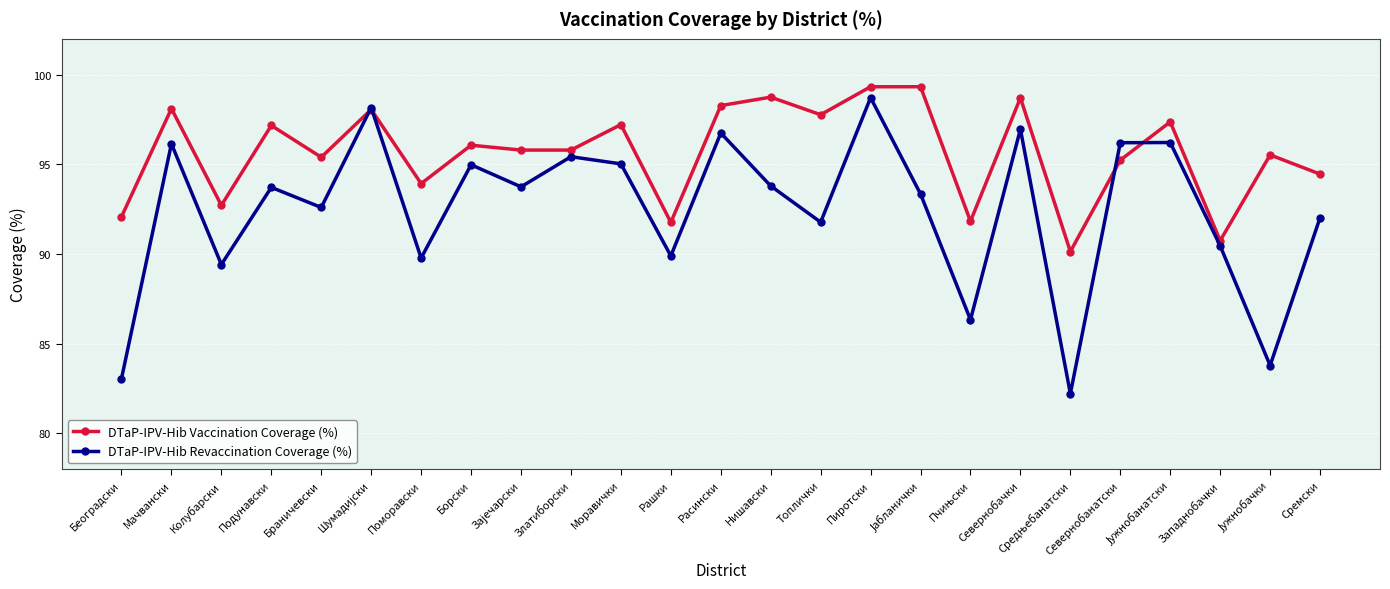

After their last crossing, which series has the higher values: DTaP-IPV-Hib Vaccination Coverage (%) or DTaP-IPV-Hib Revaccination Coverage (%)?

DTaP-IPV-Hib Vaccination Coverage (%)